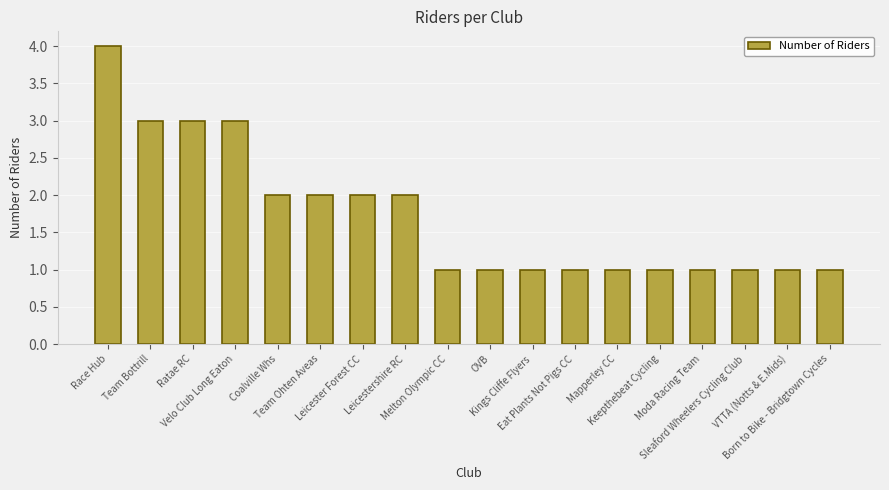

At which category does the chart reach its peak across all series?

Race Hub